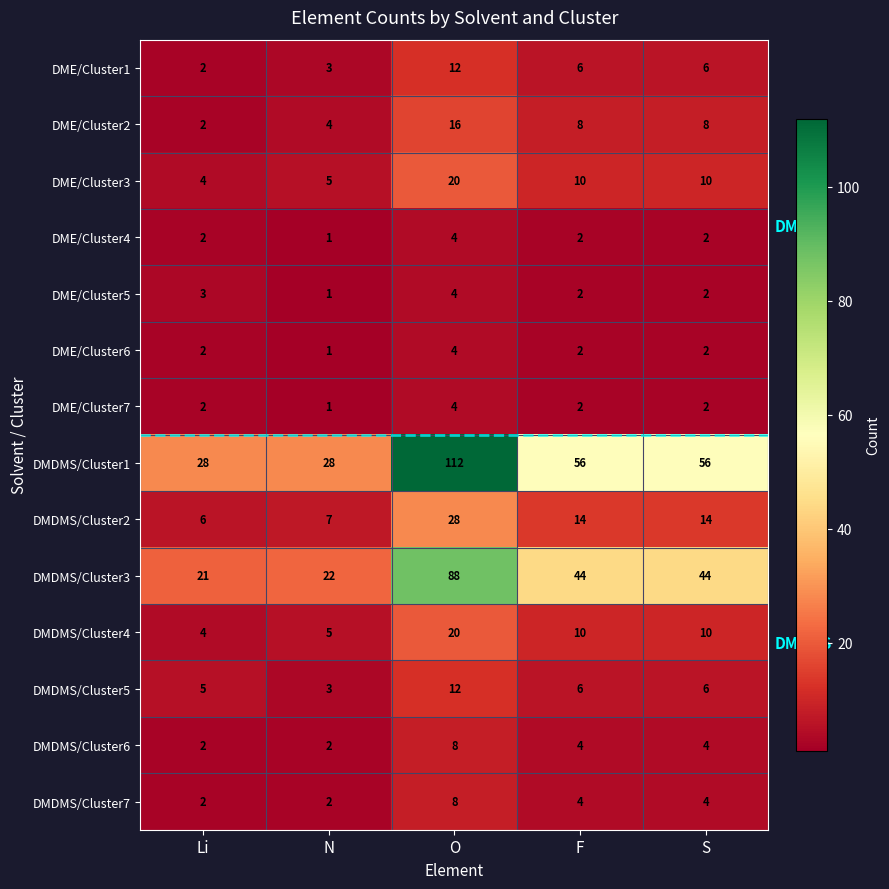

The value of DME/Cluster5 at Li is 4. True or false?

False